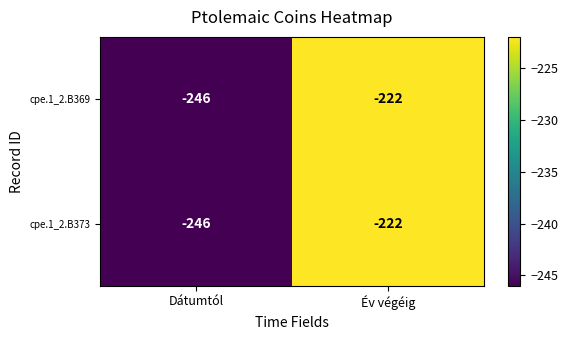

At which category is the sum across all series the highest?

Év végéig